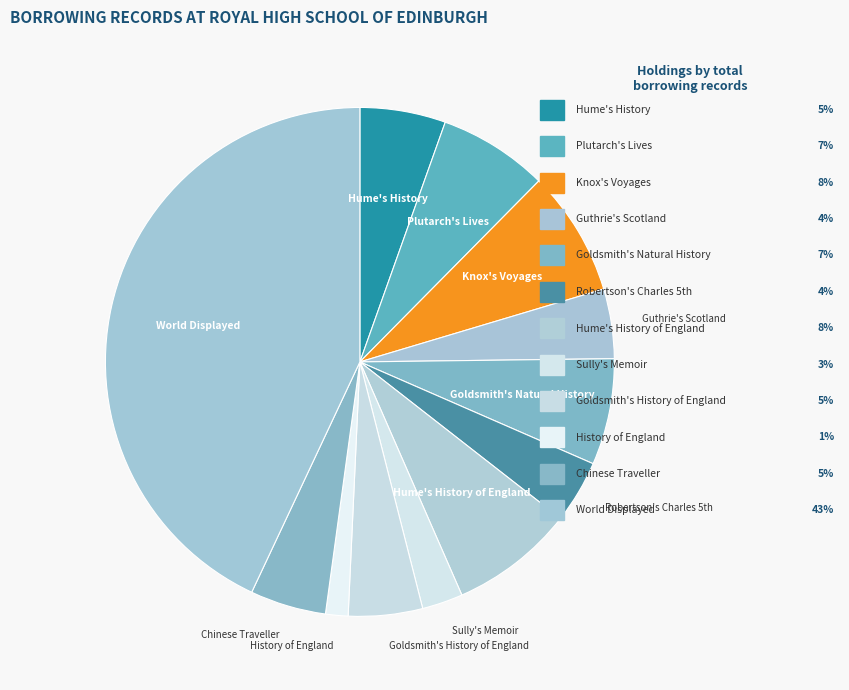

How many slices are in this pie chart?

12